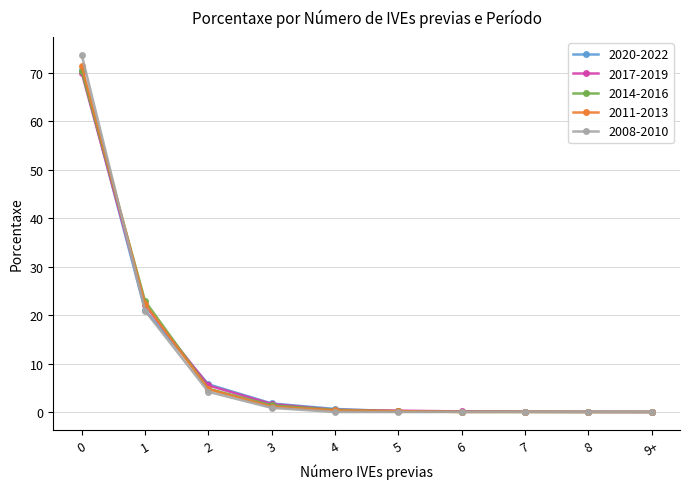

What is the greatest value displayed?

73.7